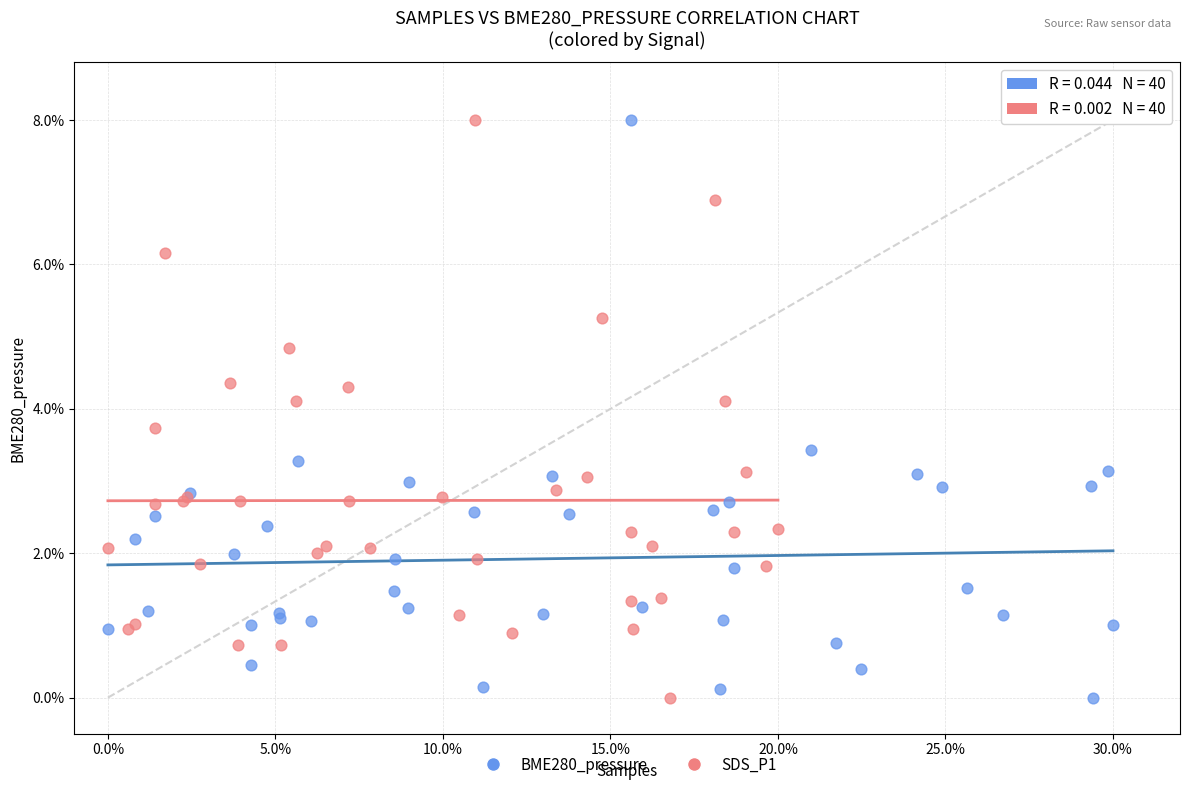

What are all the series names shown in the legend?

BME280_pressure, SDS_P1